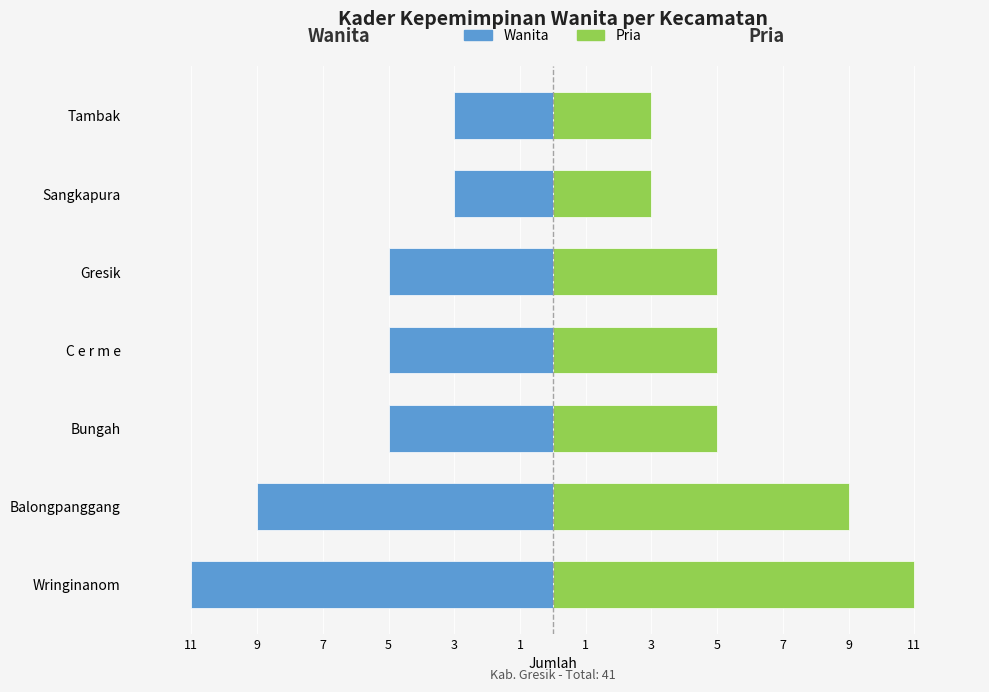

Reading left to right, list all the values displayed in this chart.

Kader Kepemimpinan Wanita (Wanita): -11	-9	-5	-5	-5	-3	-3
Kader Kepemimpinan Wanita (Pria): 11	9	5	5	5	3	3